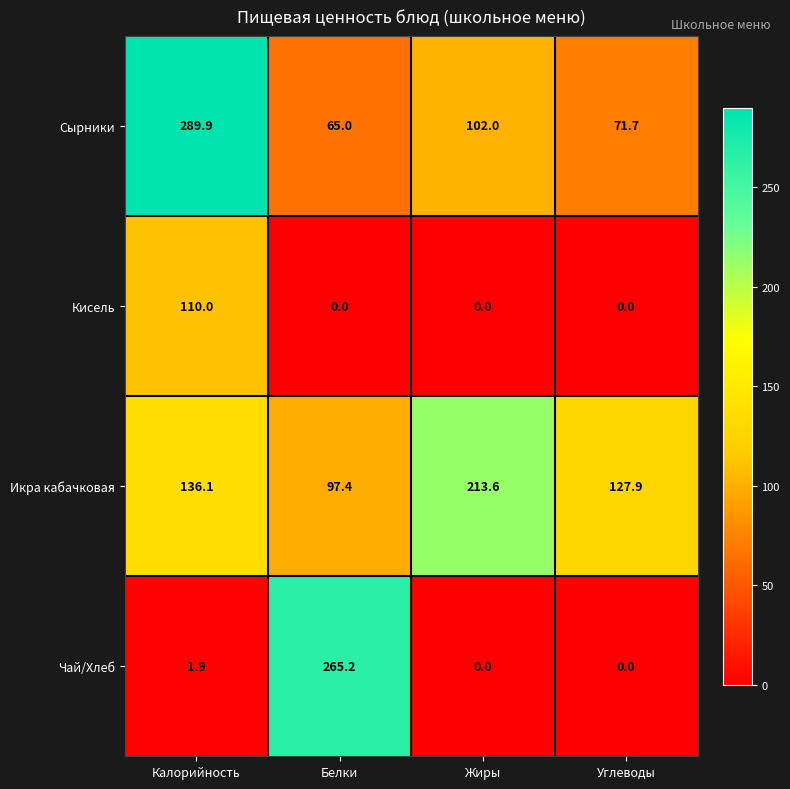

Which label corresponds to the largest value in the chart?

Калорийность